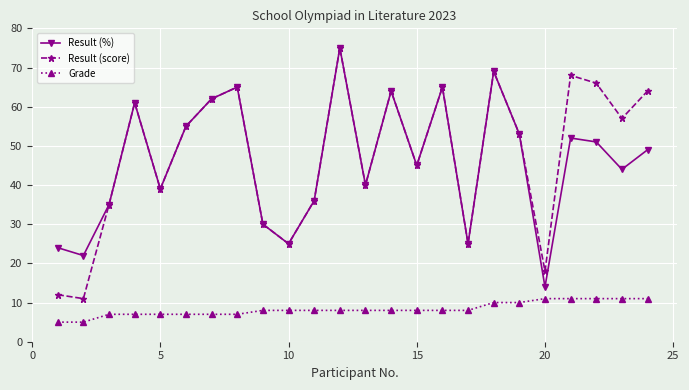

In Result (%), how many points are higher than both neighbors (excluding endpoints)?

7